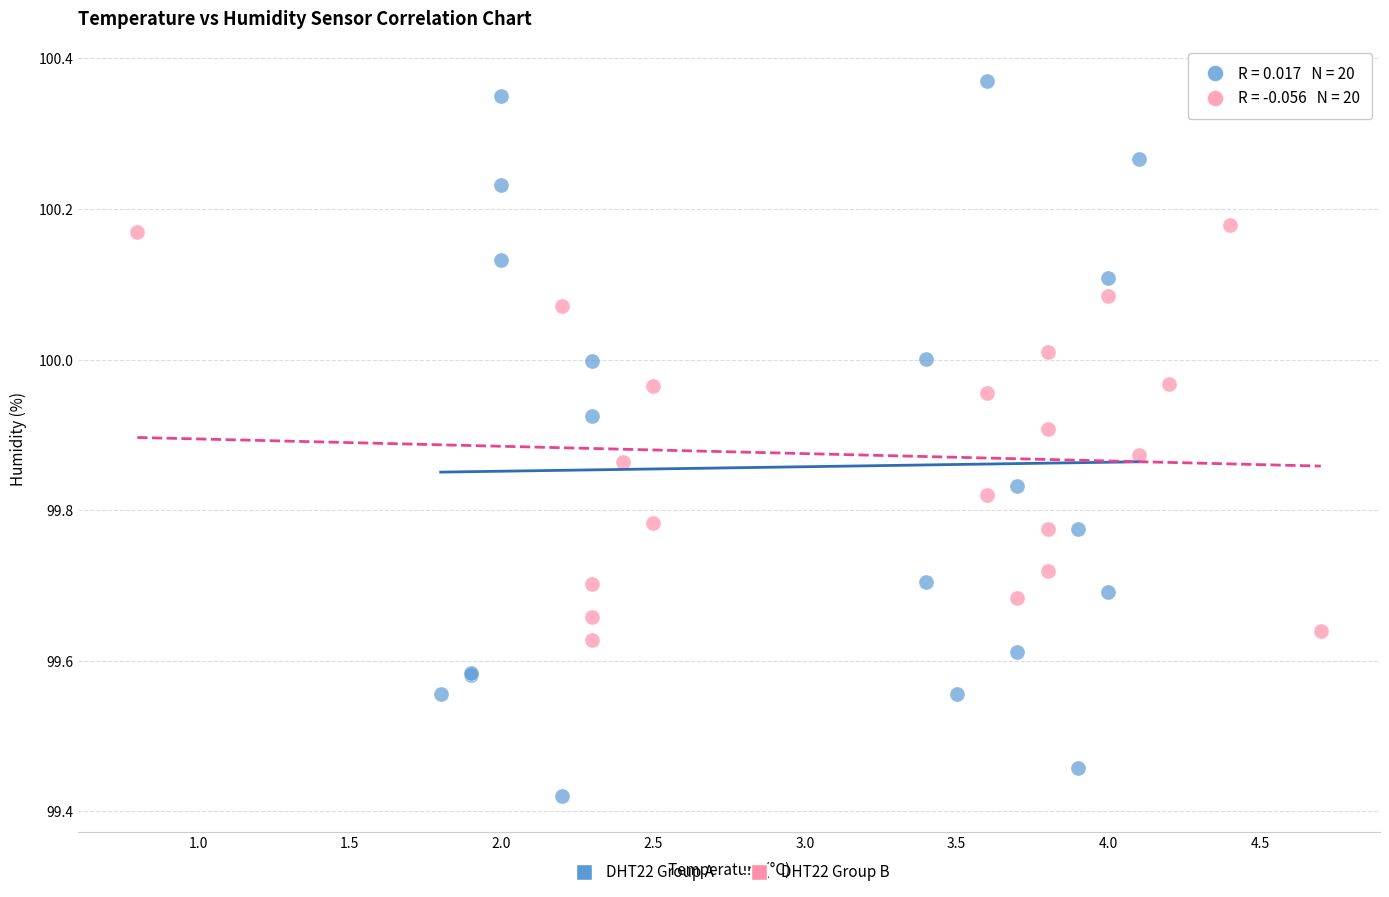

Which series reaches the maximum Y coordinate?

DHT22 Group A